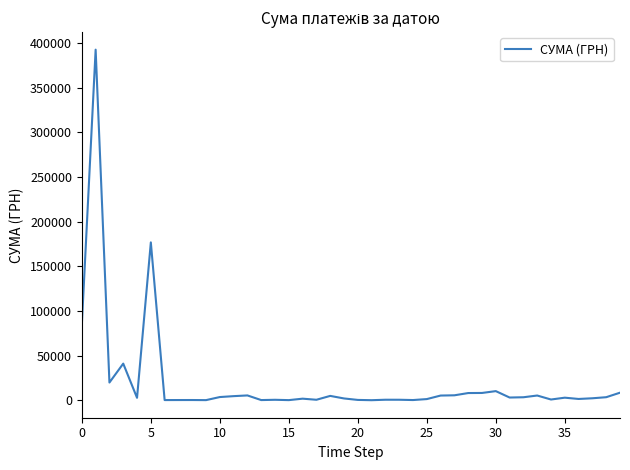

What is the greatest value displayed?

392667.4